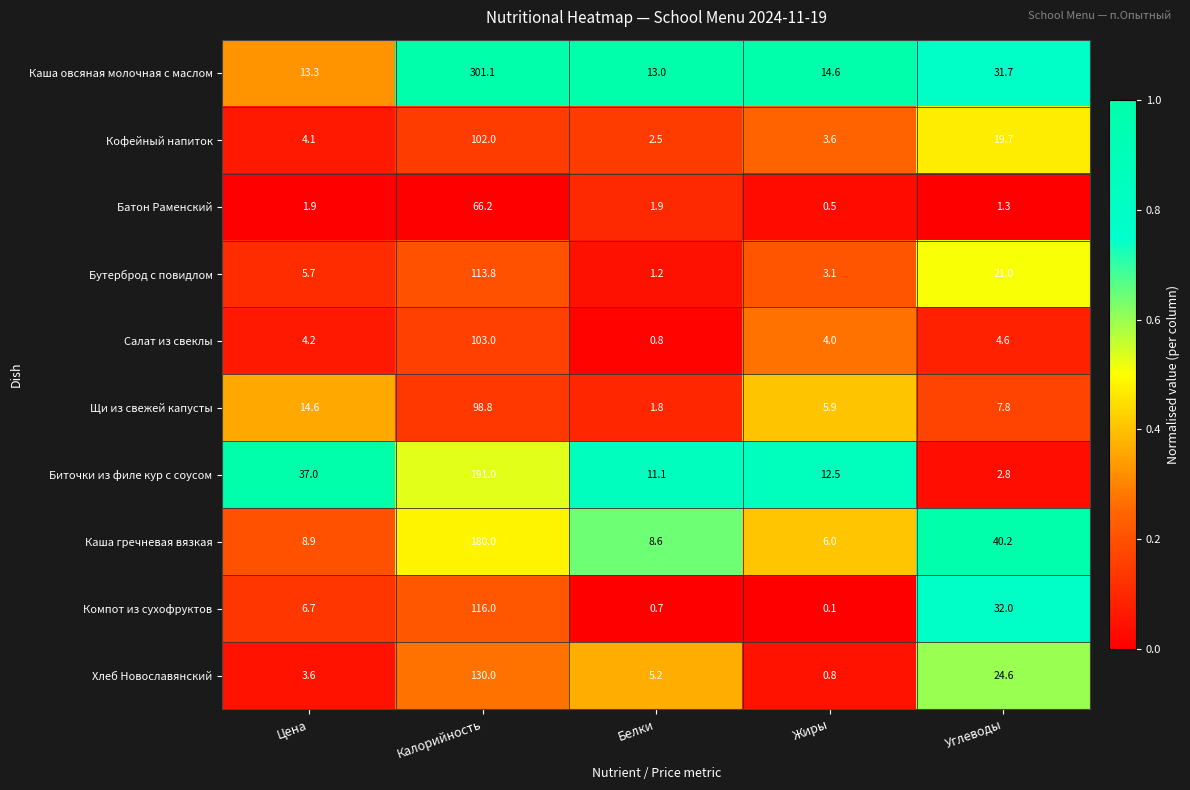

Which category has the highest value across all series?

Калорийность